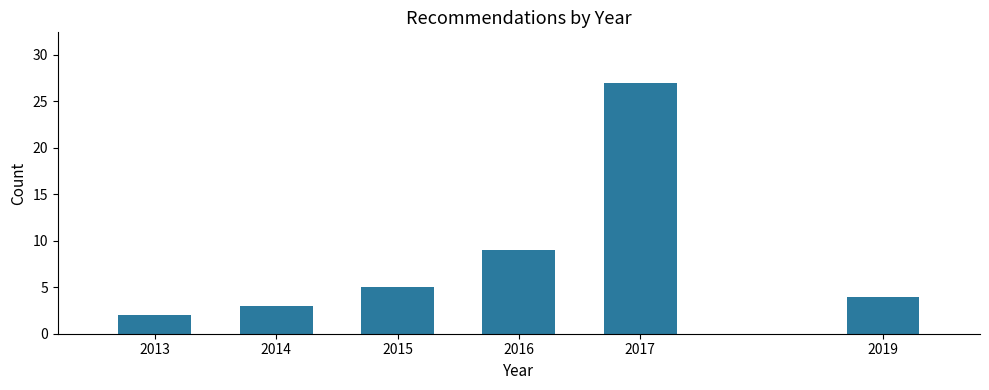

Reading left to right, what are all the values shown in this chart?

2013=2	2014=3	2015=5	2016=9	2017=27	2019=4